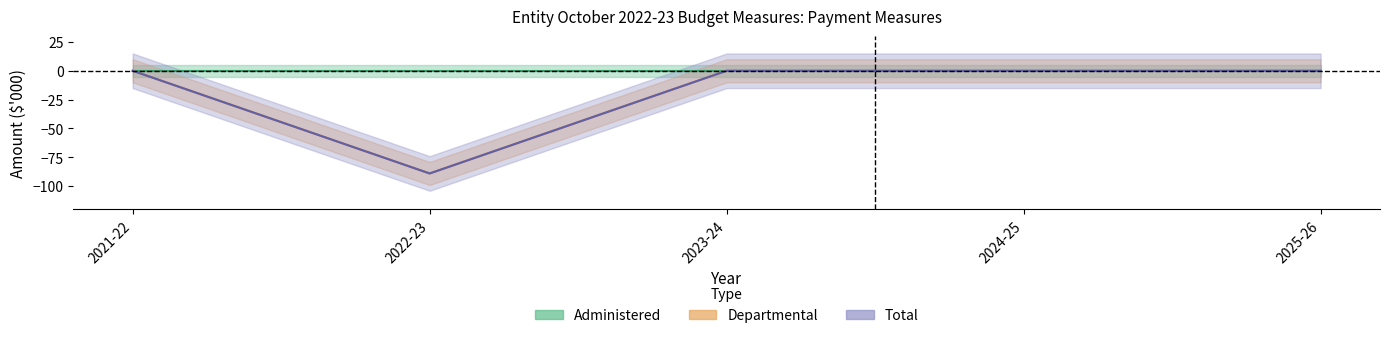

What is the total value across all series at 2022-23?

-178